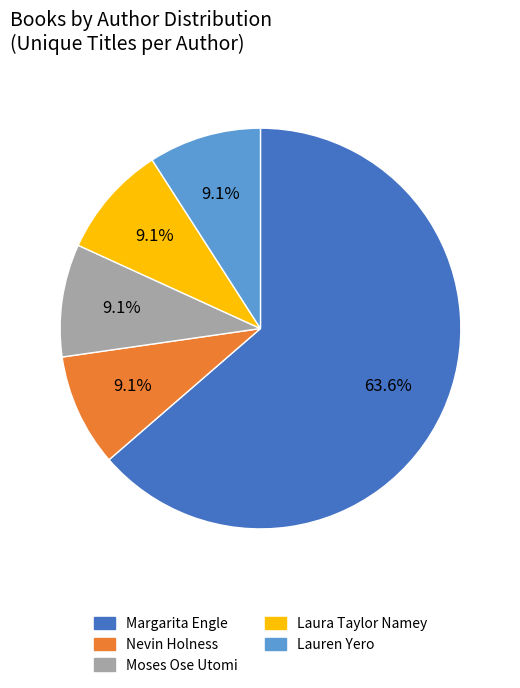

To the nearest percent, what is the difference between the Lauren Yero and Moses Ose Utomi slice percentages?

0%